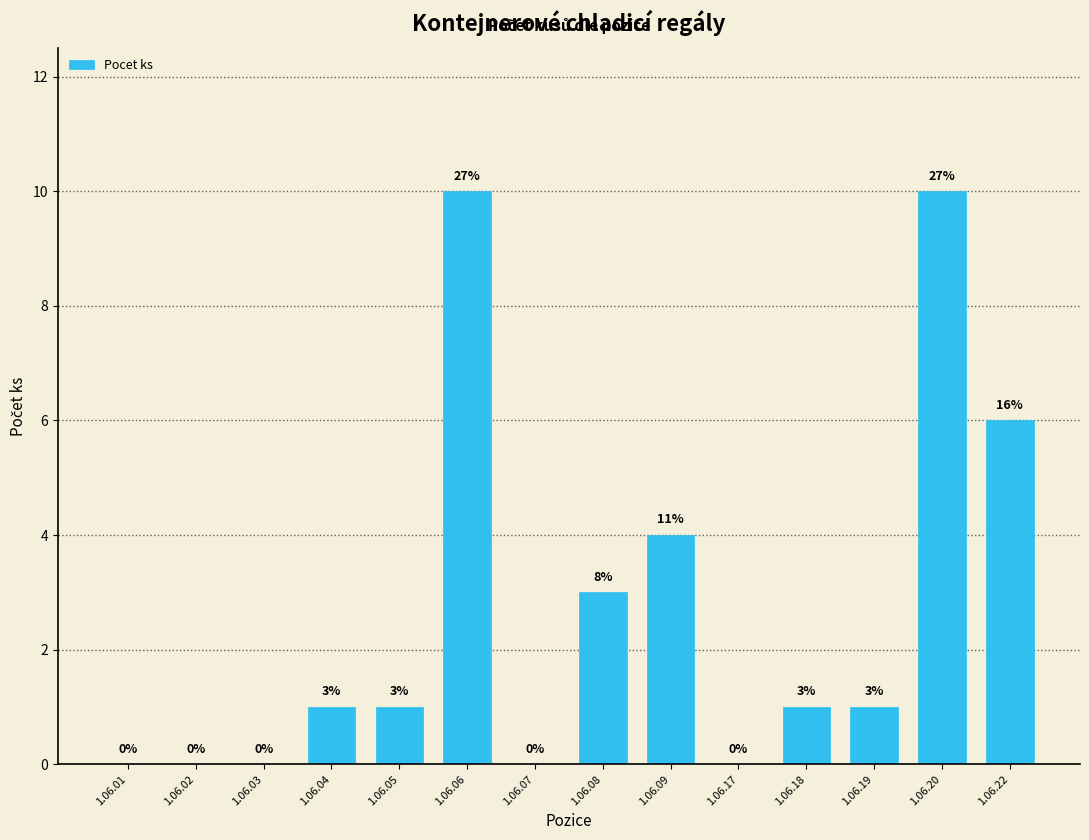

Reading right to left, extract all data points from this chart.

1.06.22=6	1.06.20=10	1.06.19=1	1.06.18=1	1.06.17=0	1.06.09=4	1.06.08=3	1.06.07=0	1.06.06=10	1.06.05=1	1.06.04=1	1.06.03=0	1.06.02=0	1.06.01=0